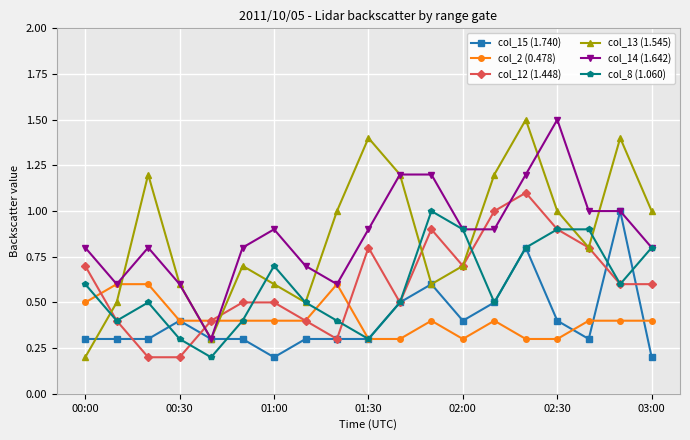

Reading left to right, transcribe all the data shown in this chart.

col_15 (1.740): 0.3	0.3	0.3	0.4	0.3	0.3	0.2	0.3	0.3	0.3	0.5	0.6	0.4	0.5	0.8	0.4	0.3	1.0	0.2
col_2 (0.478): 0.5	0.6	0.6	0.4	0.4	0.4	0.4	0.4	0.6	0.3	0.3	0.4	0.3	0.4	0.3	0.3	0.4	0.4	0.4
col_12 (1.448): 0.7	0.4	0.2	0.2	0.4	0.5	0.5	0.4	0.3	0.8	0.5	0.9	0.7	1.0	1.1	0.9	0.8	0.6	0.6
col_13 (1.545): 0.2	0.5	1.2	0.6	0.3	0.7	0.6	0.5	1.0	1.4	1.2	0.6	0.7	1.2	1.5	1.0	0.8	1.4	1.0
col_14 (1.642): 0.8	0.6	0.8	0.6	0.3	0.8	0.9	0.7	0.6	0.9	1.2	1.2	0.9	0.9	1.2	1.5	1.0	1.0	0.8
col_8 (1.060): 0.6	0.4	0.5	0.3	0.2	0.4	0.7	0.5	0.4	0.3	0.5	1.0	0.9	0.5	0.8	0.9	0.9	0.6	0.8